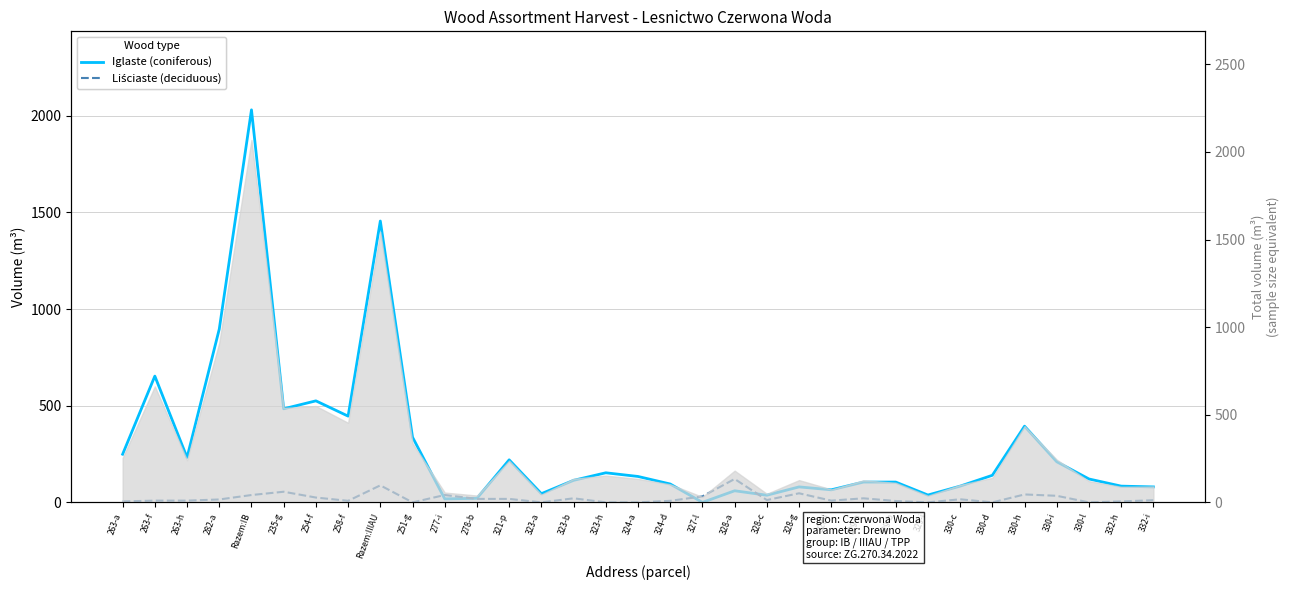

At which label is Iglaste (coniferous) closest to 1015?

282-a